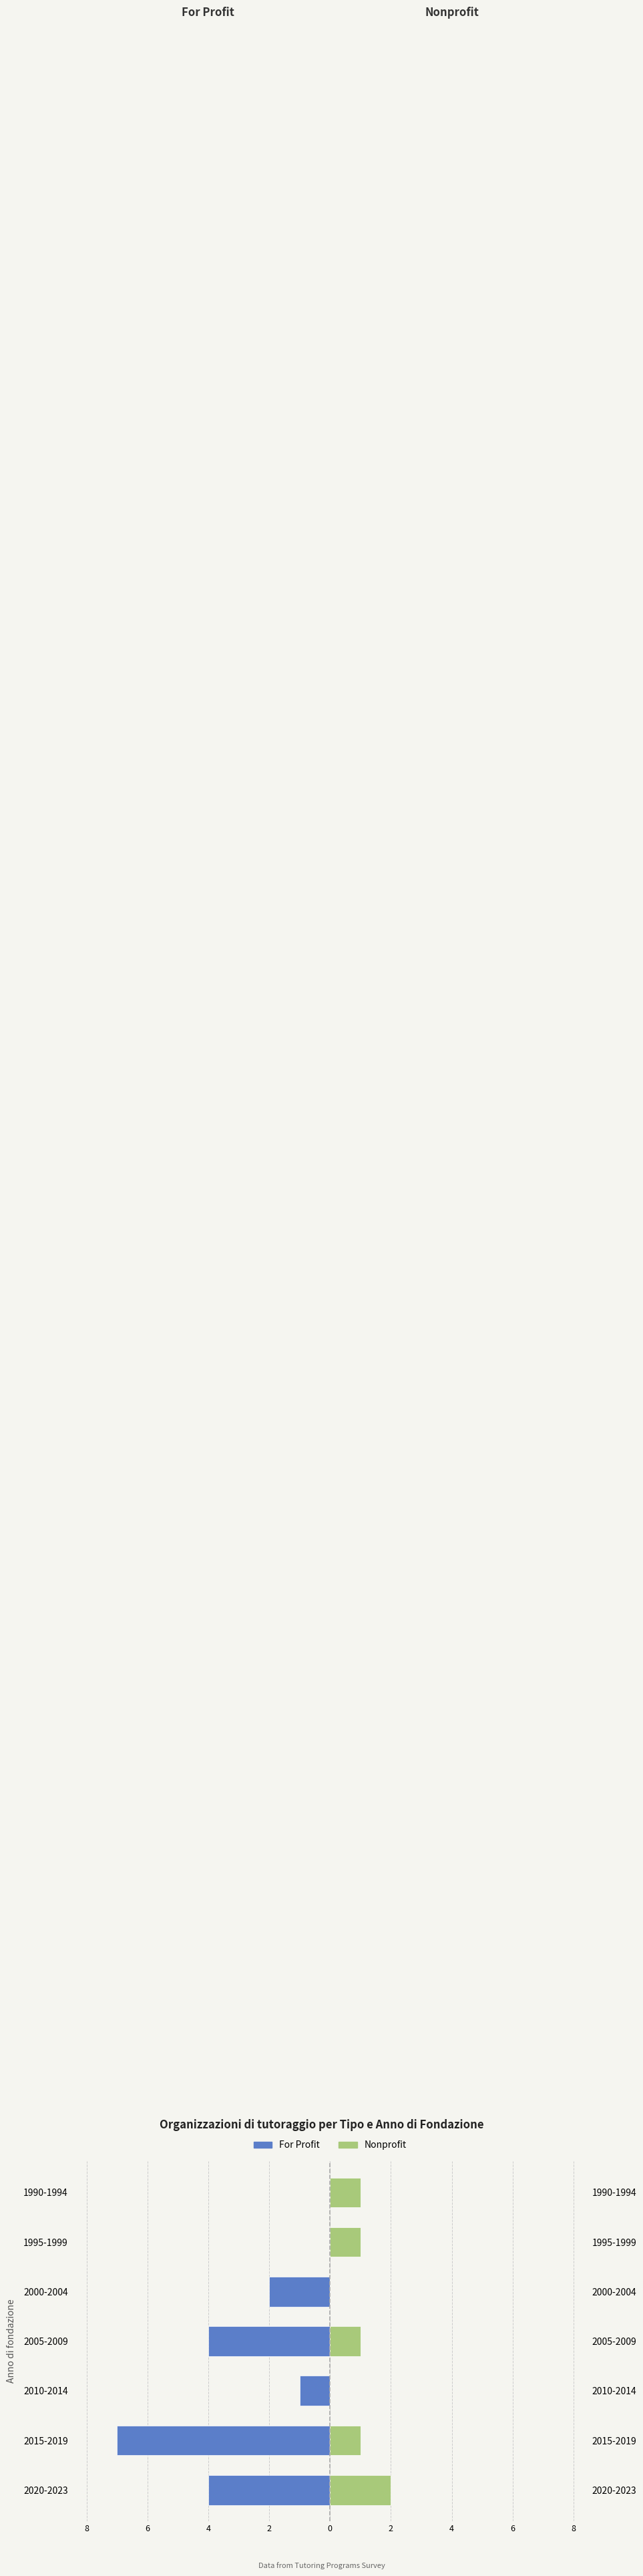

What is the sum of the For Profit values at 2005-2009 and 1990-1994?

-4